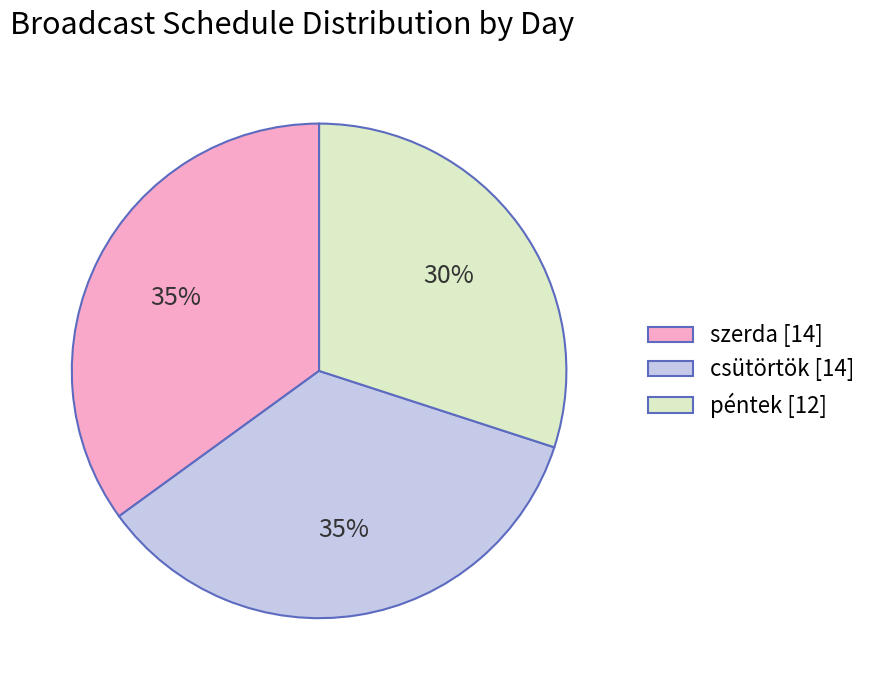

How many segments does this pie chart have?

3